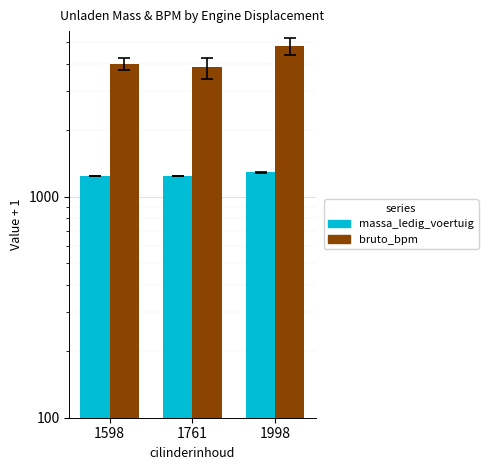

Between 1598 and 1761, which series saw the biggest shift?

bruto_bpm